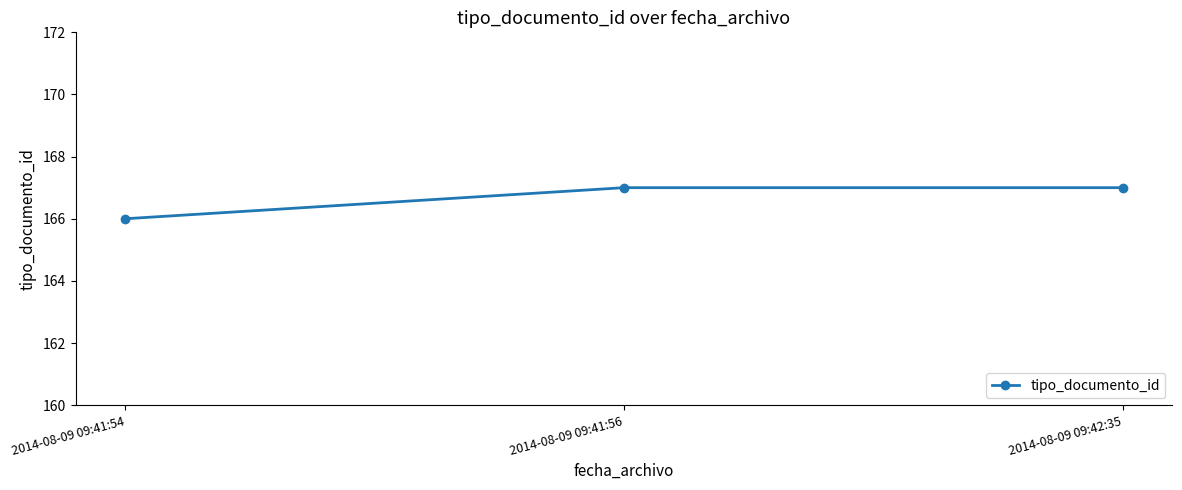

Does the chart display data point markers on the line(s)?

Yes